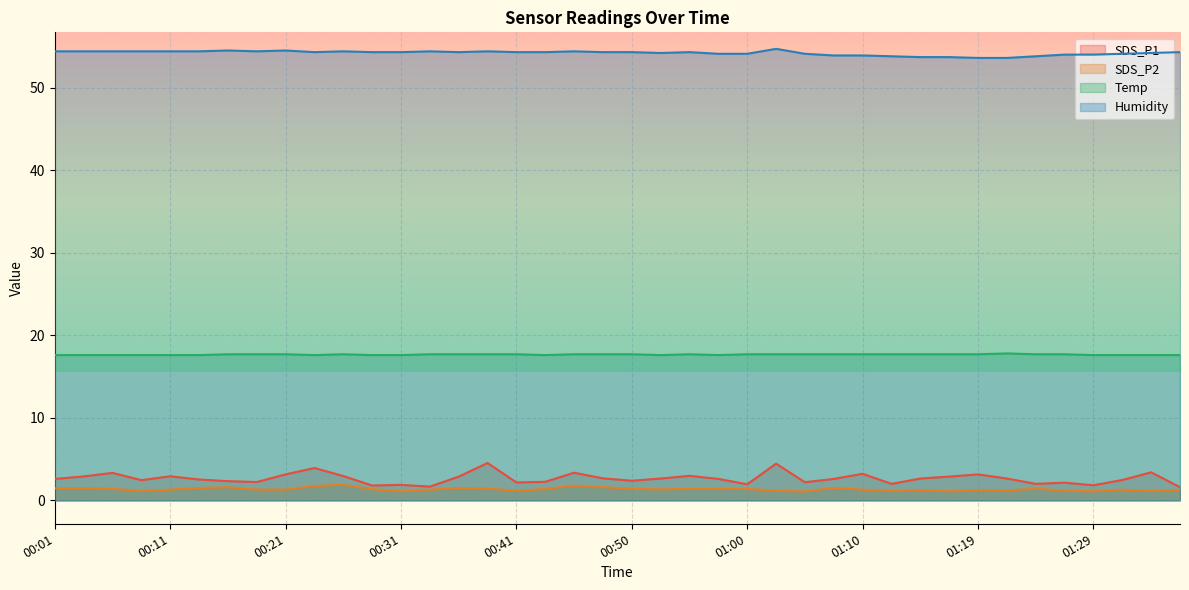

How many values in the Humidity series are below 54?

8